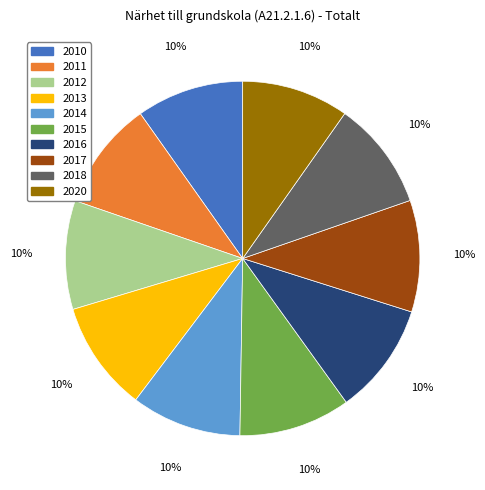

To the nearest percent, what is the combined percentage of 2013 and 2014?

20%